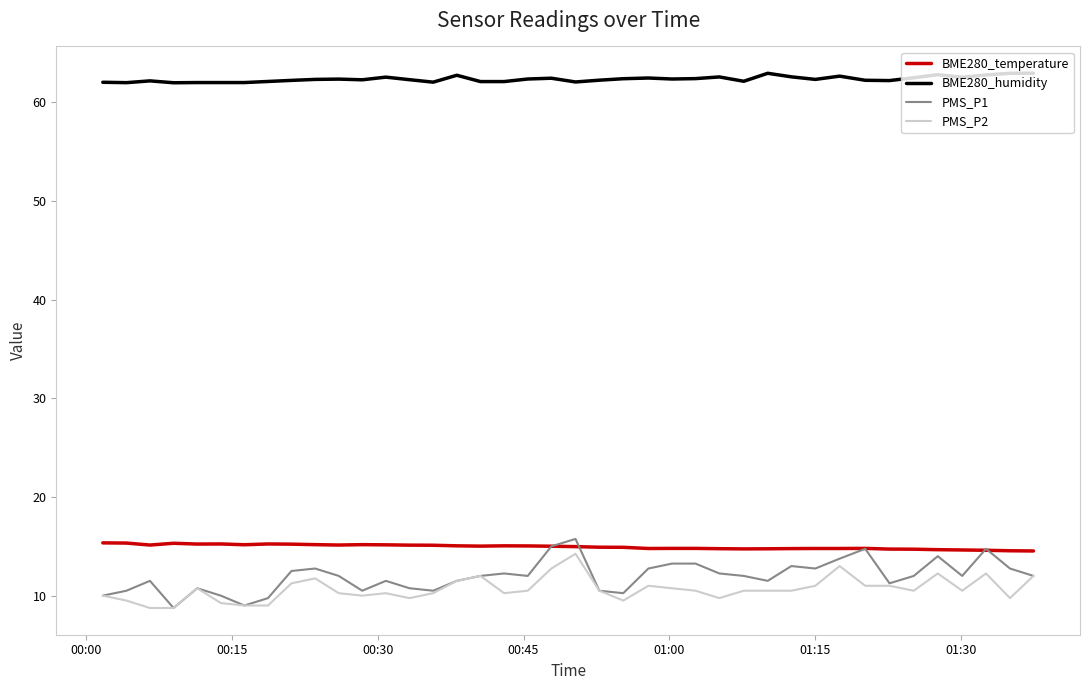

Which series has the widest spread of values?

PMS_P1